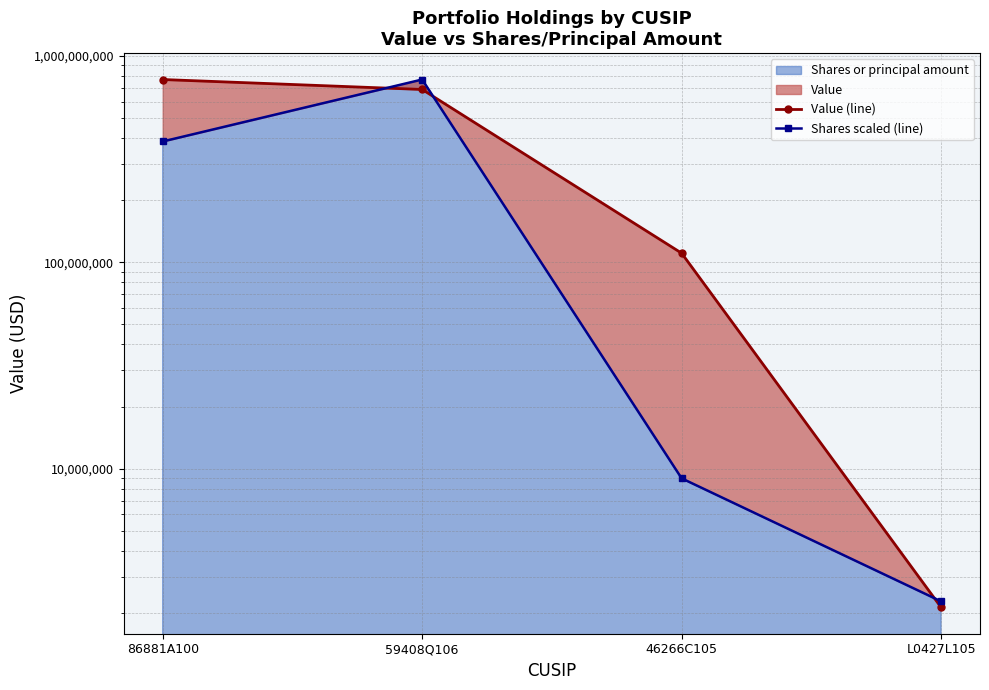

Rank the categories by Shares scaled (line) value from lowest to highest.

L0427L105, 46266C105, 86881A100, 59408Q106